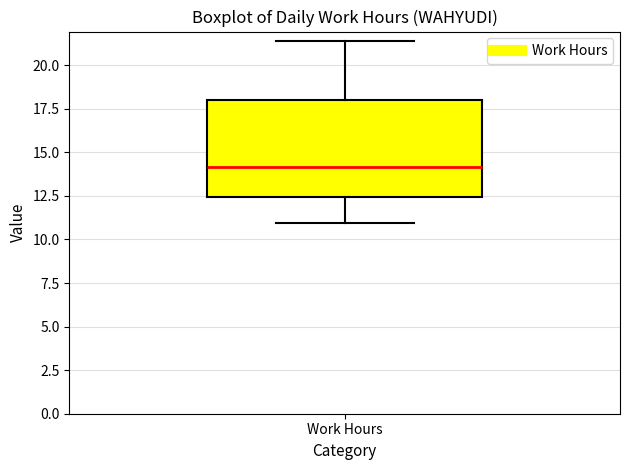

Where is the upper edge of the box for Work Hours on the y-axis? The values are not printed on the chart, so give them approximately, as read against the axis.

18.0